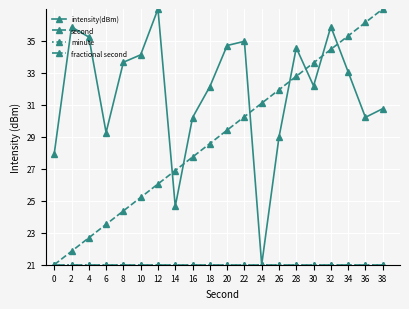

Is it true that intensity(dBm) equals 33.7 at 8?

True